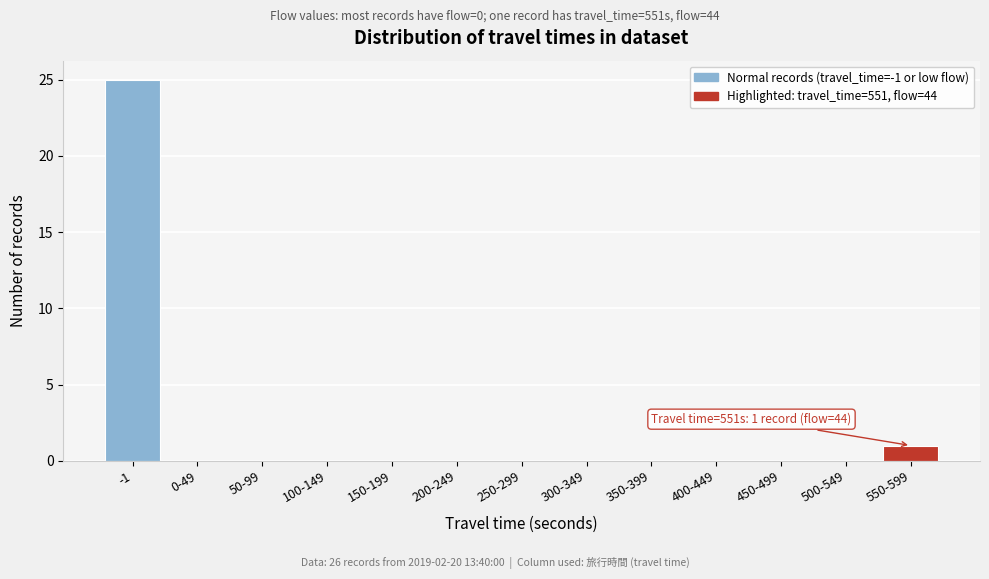

Reading left to right, what are all the values shown in this chart?

-1=25	0-49=0	50-99=0	100-149=0	150-199=0	200-249=0	250-299=0	300-349=0	350-399=0	400-449=0	450-499=0	500-549=0	550-599=1